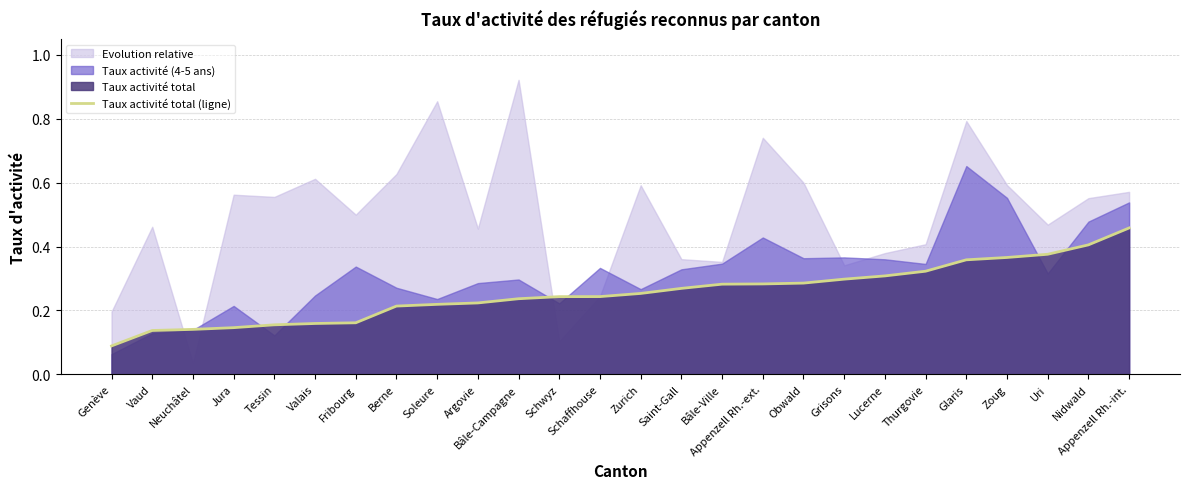

How many lines are shown in the chart?

1